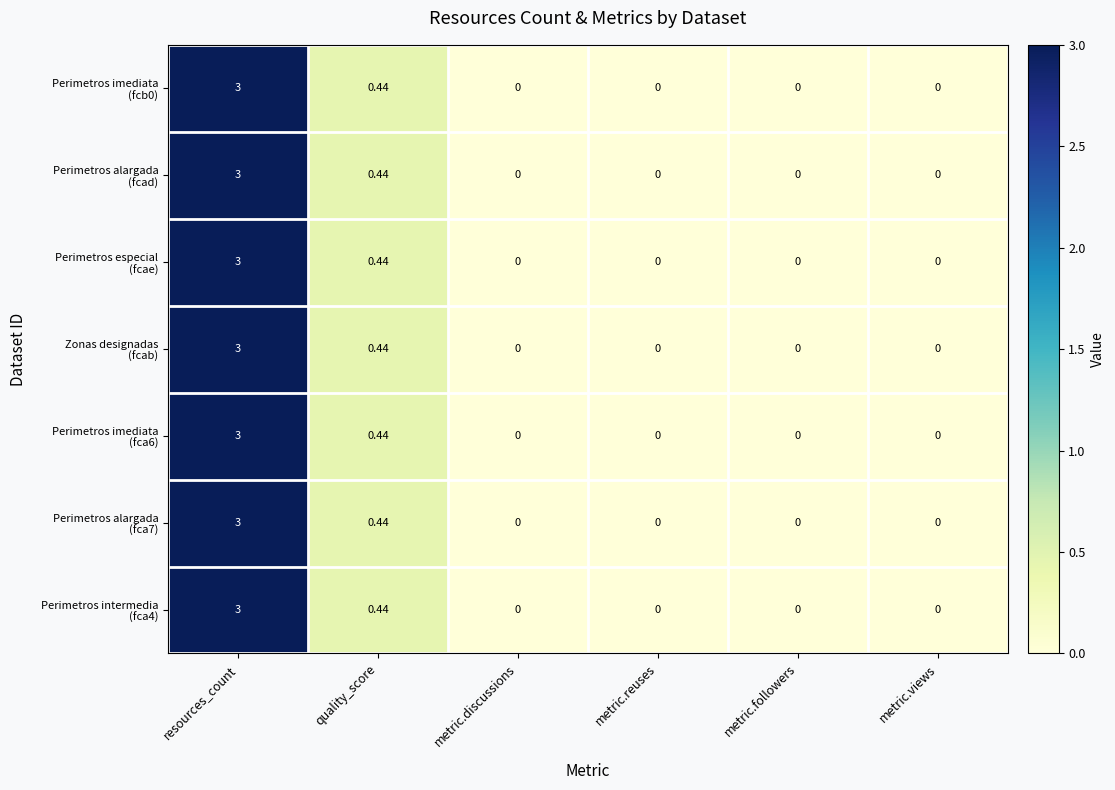

Which category has the highest value across all series?

resources_count